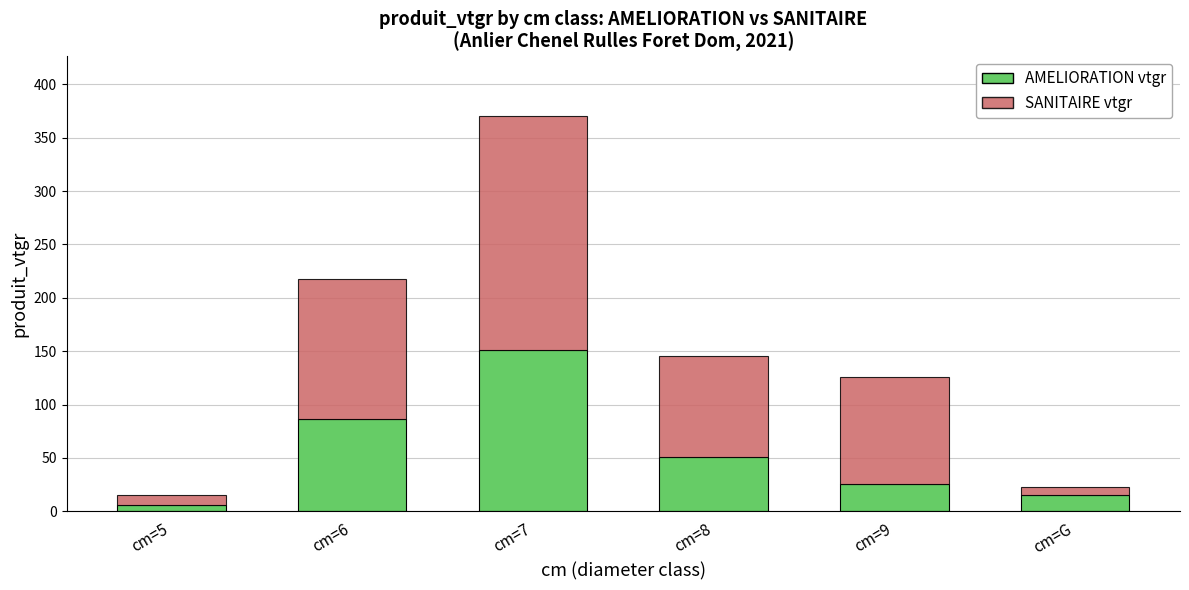

What is the difference between the maximum and minimum values in the AMELIORATION vtgr series?

144.4